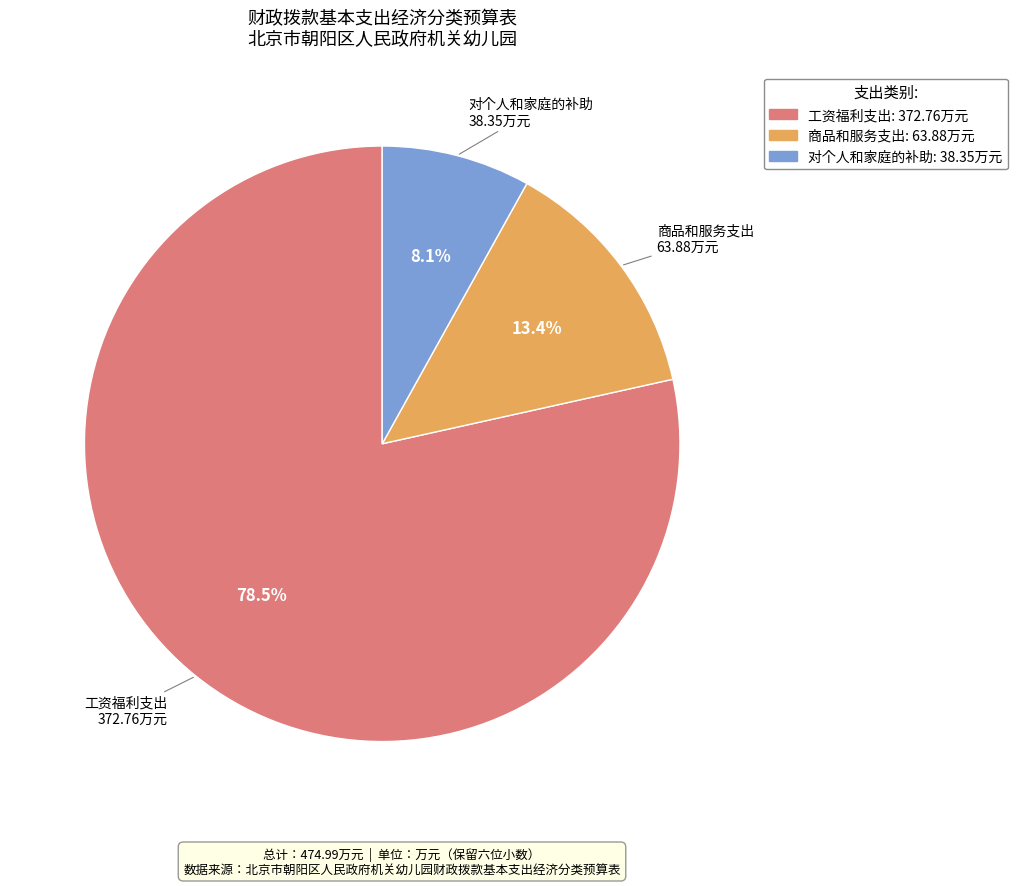

To the nearest percent, what percentage of the pie is 商品和服务支出?

13%